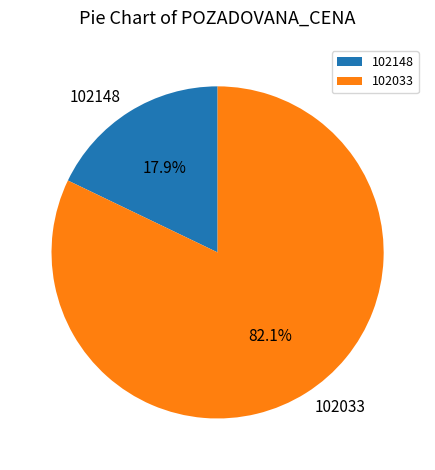

How many segments does this pie chart have?

2